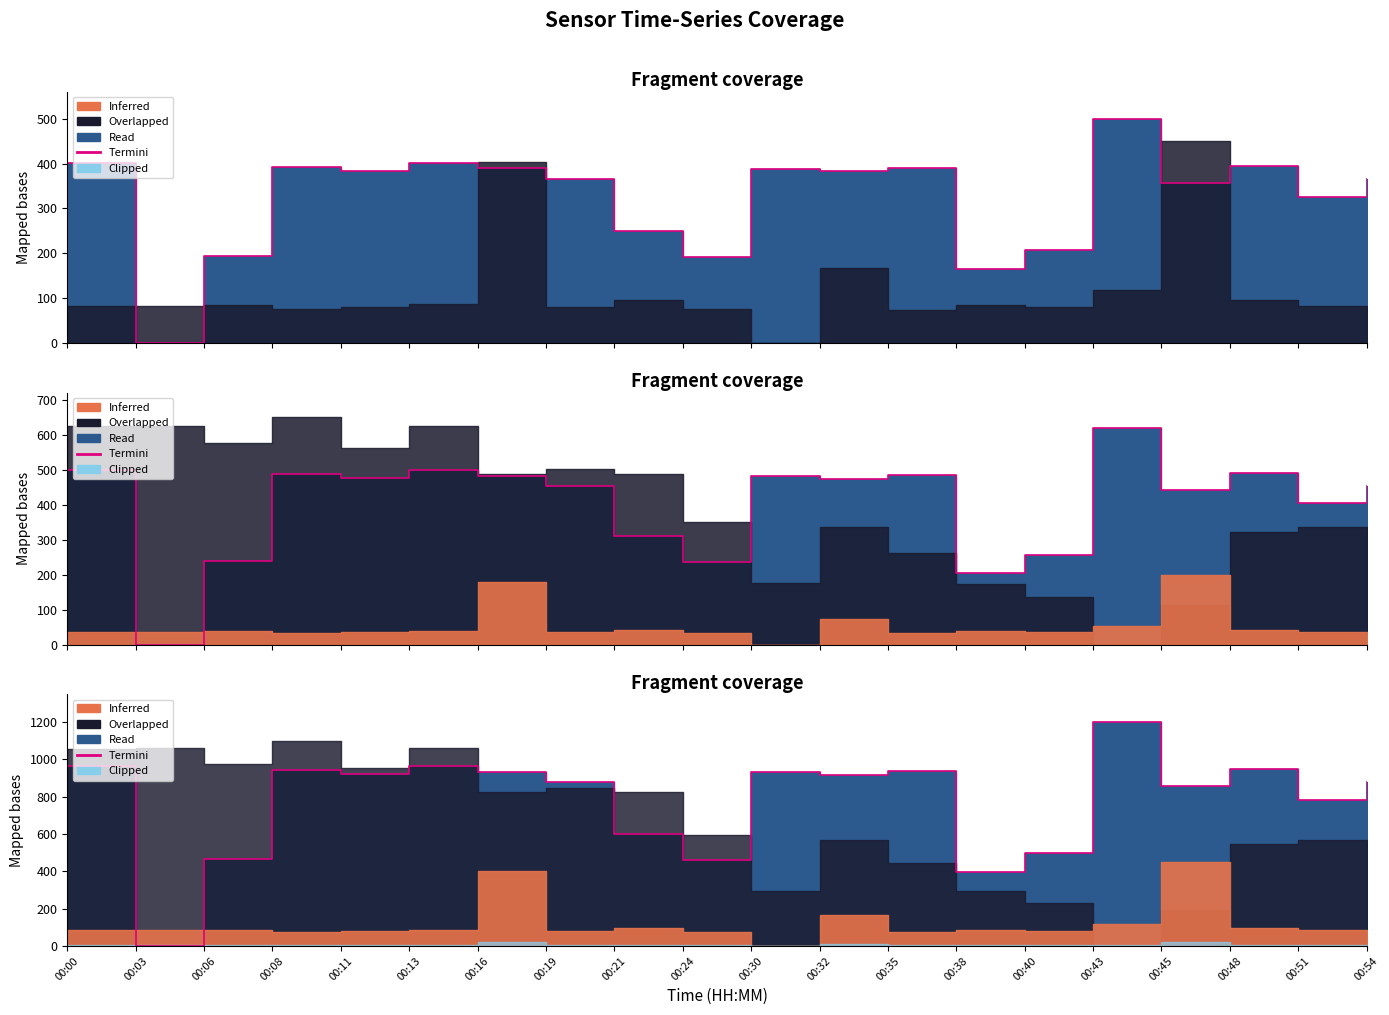

What is the difference between the values at 00:48 and 00:45?

89.5